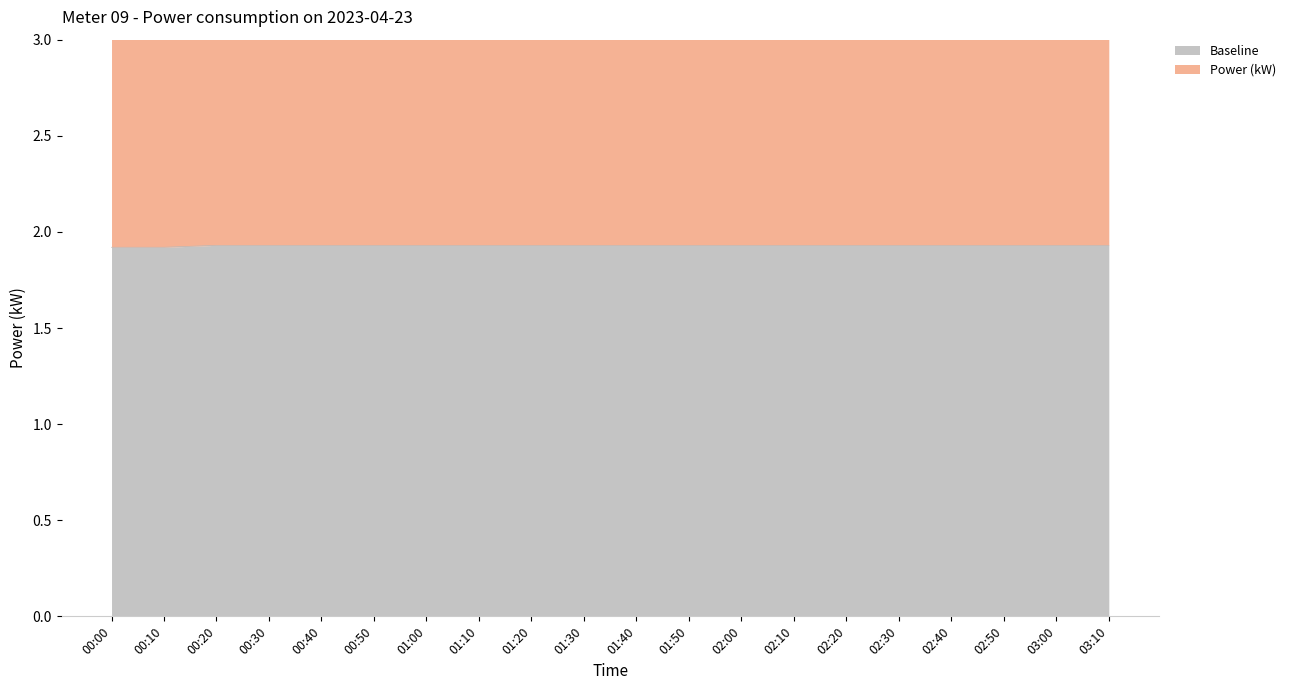

List the series in order of their peak value, highest first.

Power (kW), Baseline